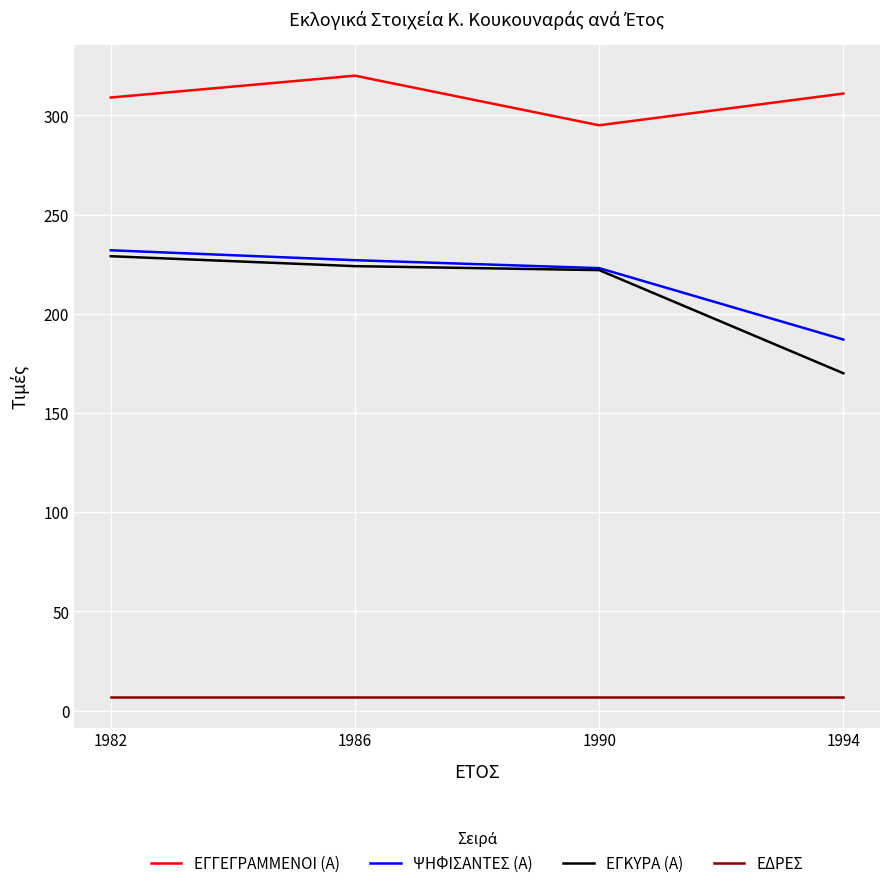

Where is ΨΗΦΙΣΑΝΤΕΣ (Α) nearest to the value 209?

1990